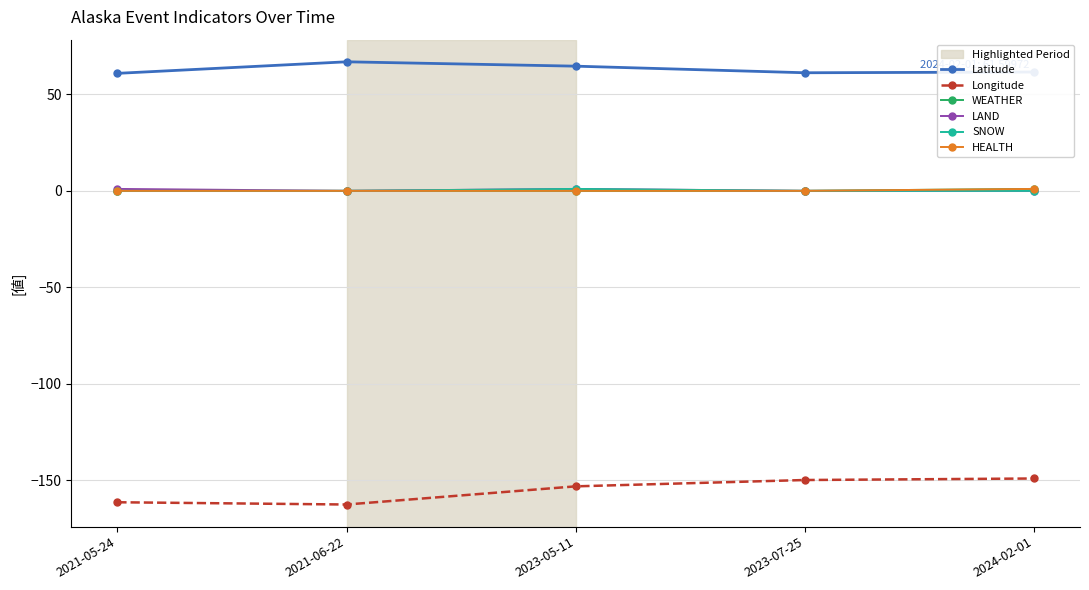

Is this an area chart (filled region under the line)?

No